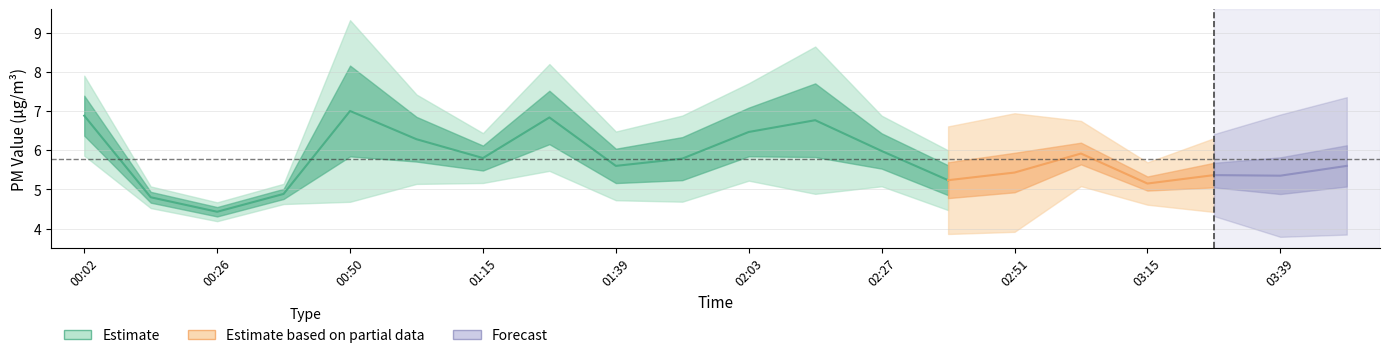

Read the value at 11.

6.8